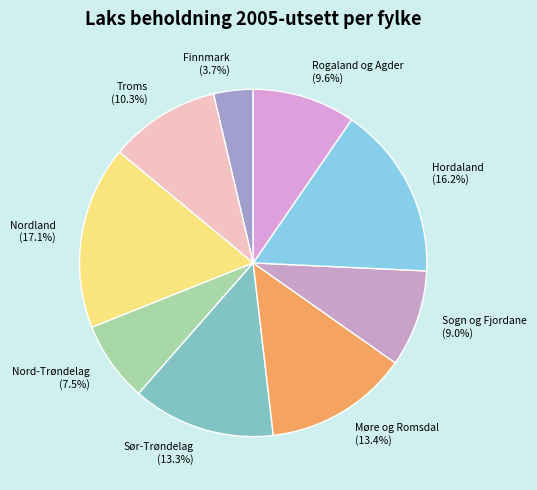

Approximately how many times larger is the value at Hordaland (16.2%) compared to Møre og Romsdal (13.4%)?

1.2